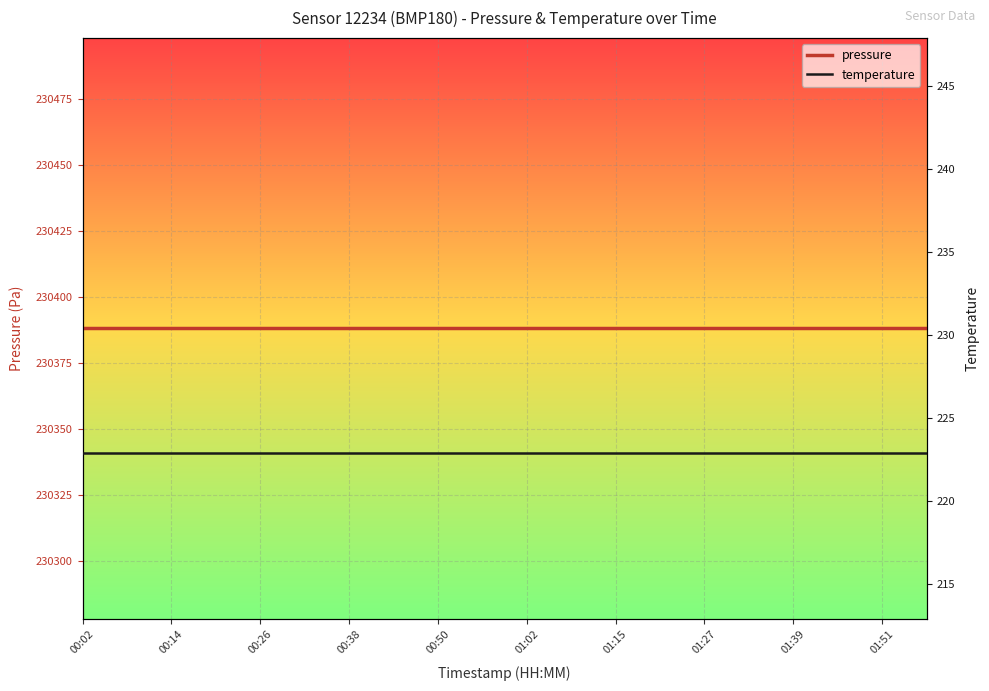

What is the highest value of the temperature series?

222.9